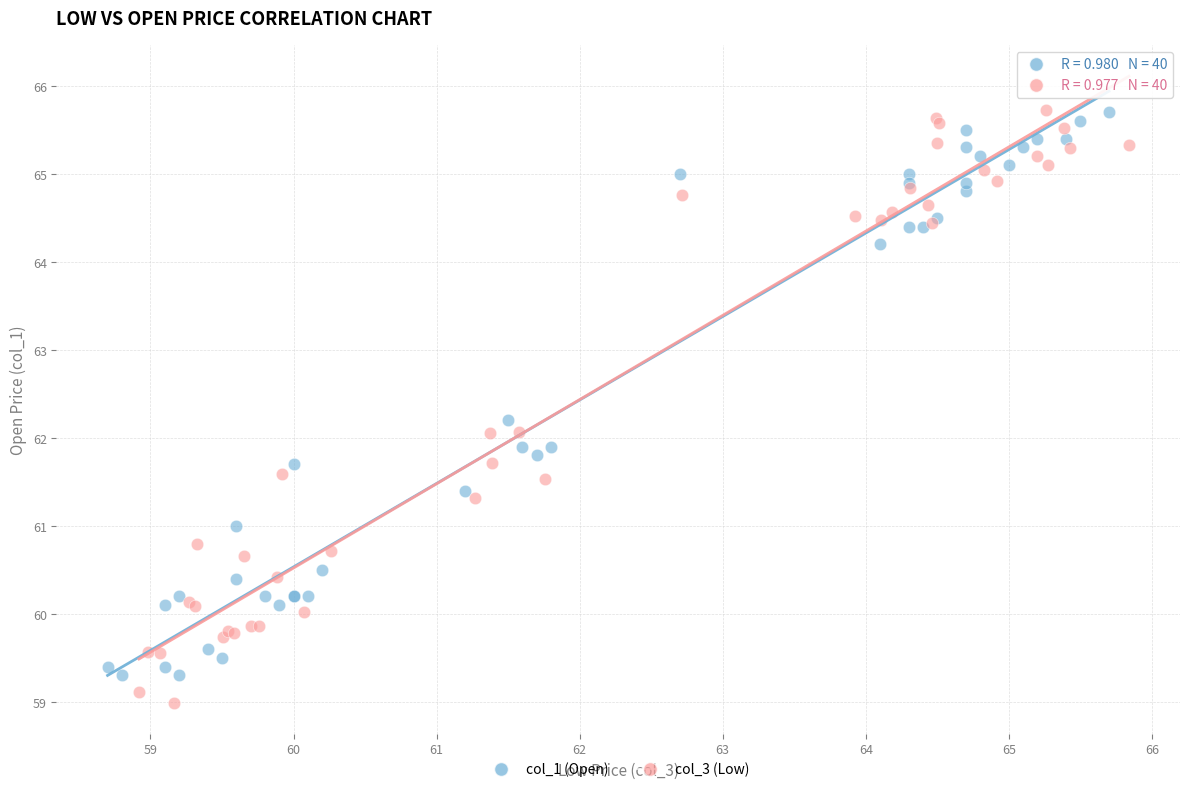

Which series contains the lowest Y value?

col_3 (Low)